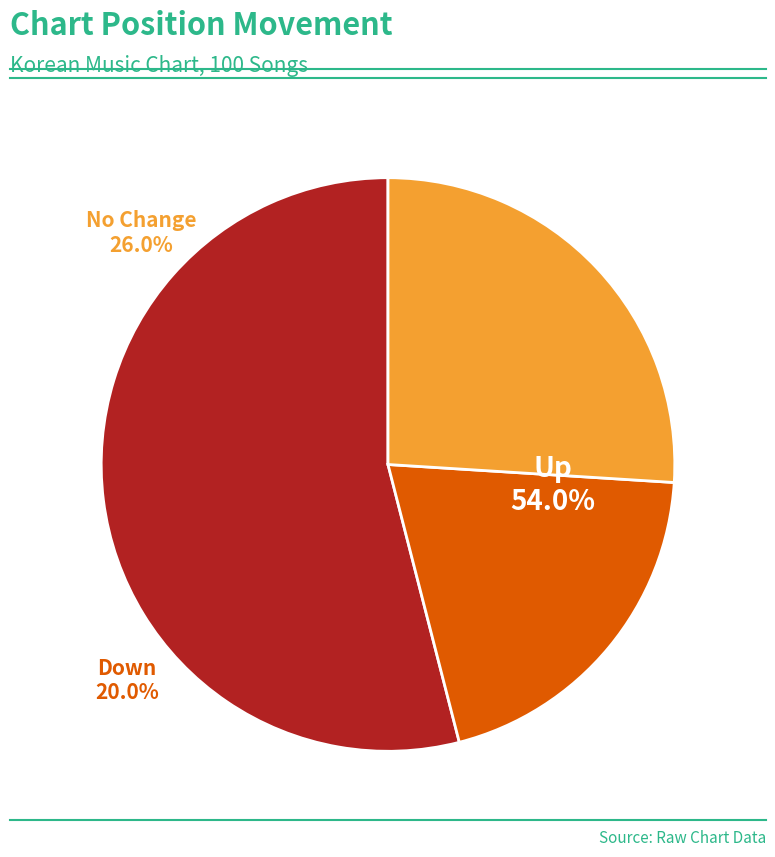

What is the majority slice?

up